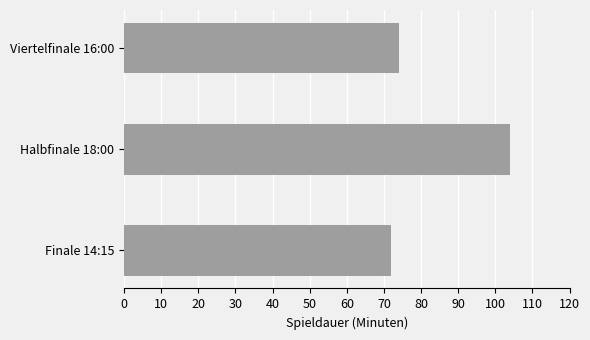

True or false: the data shows 72 at Finale 14:15.

True